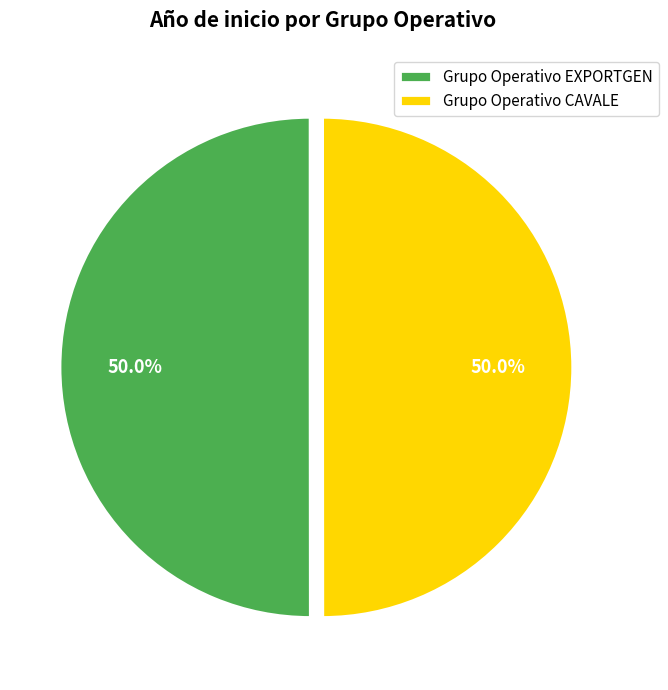

What percentage is the Grupo Operativo CAVALE slice, to the nearest percent?

50%